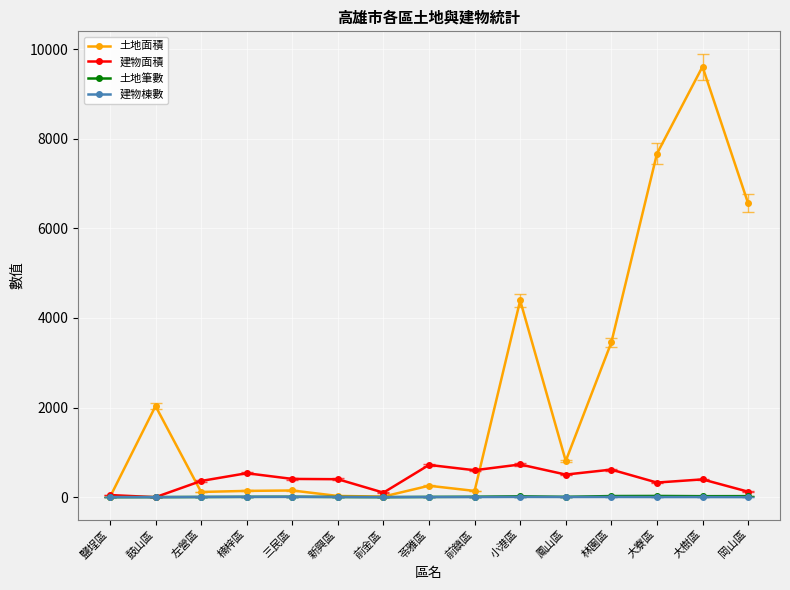

Which category has the highest value across all series?

大樹區